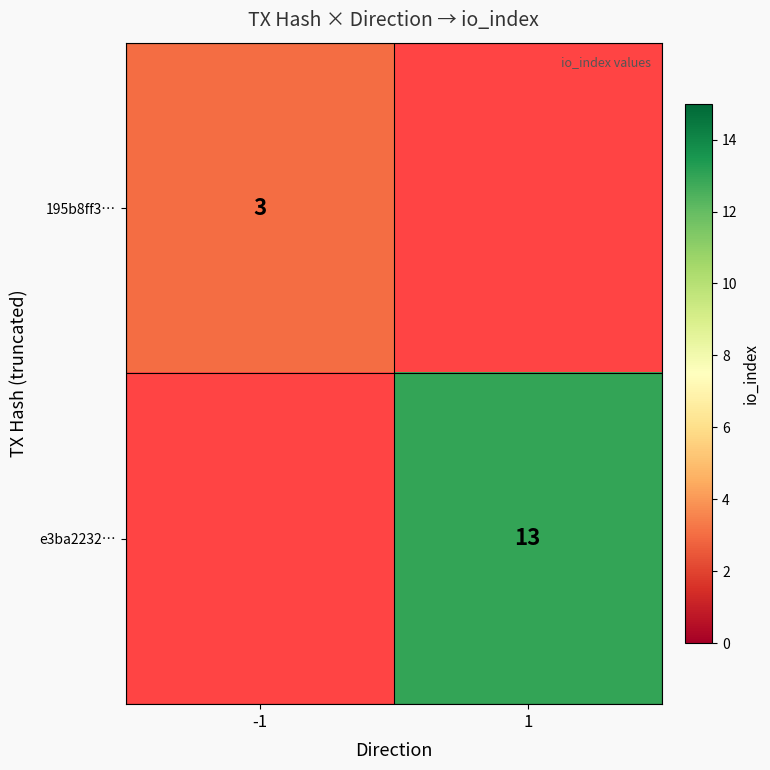

How many categories are shown in the chart?

2